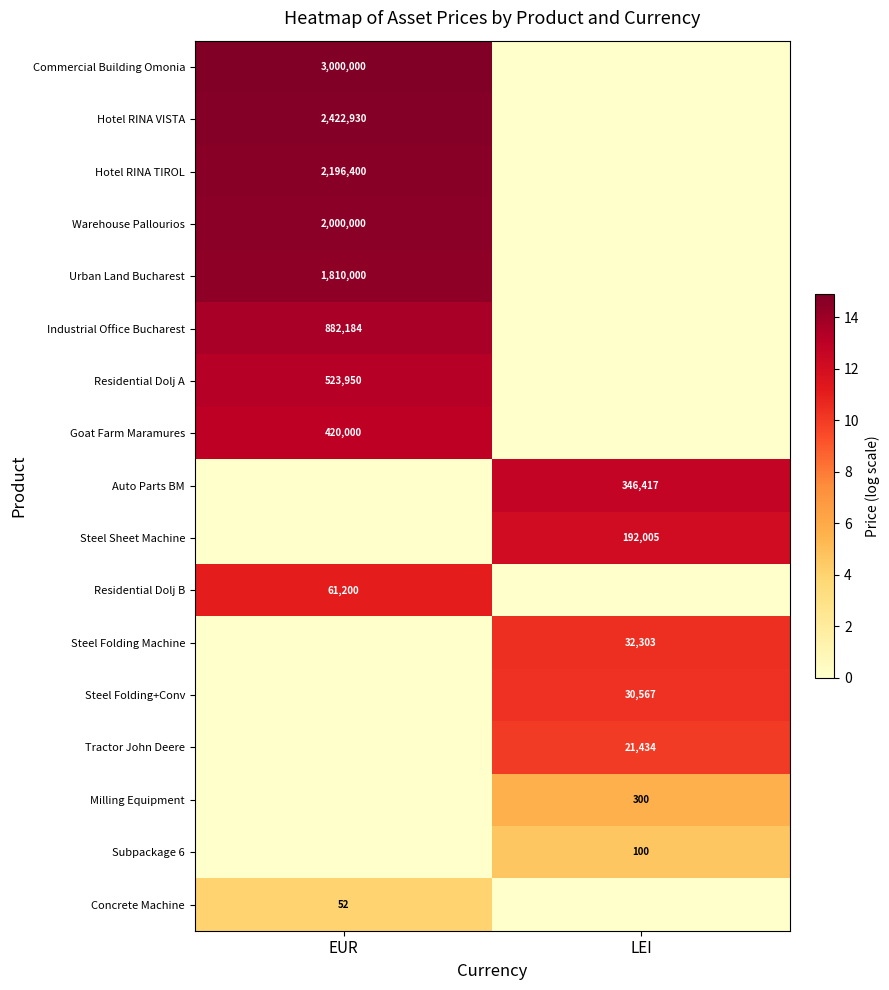

Is it true that Steel Folding+Conv equals 30567 at LEI?

True